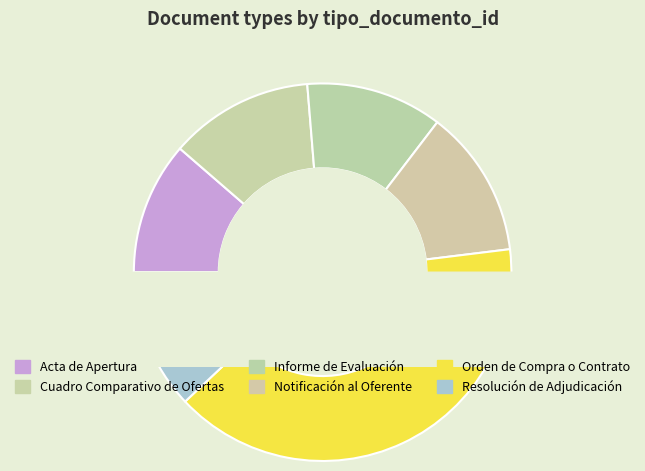

Does Cuadro Comparativo de Ofertas represent more than half of the total?

No